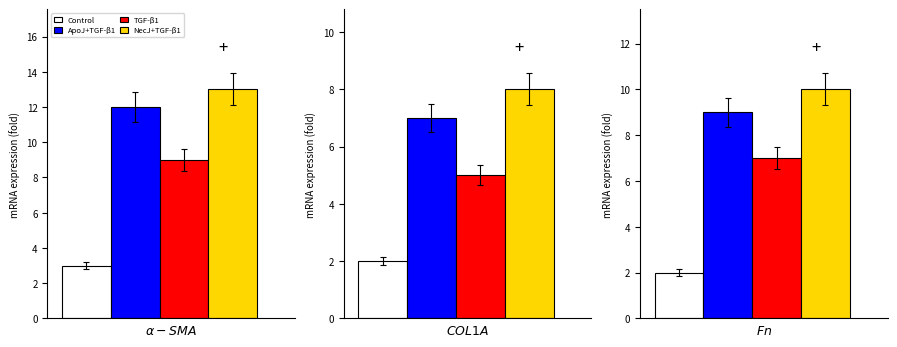

How many data points in Control are above 2?

1